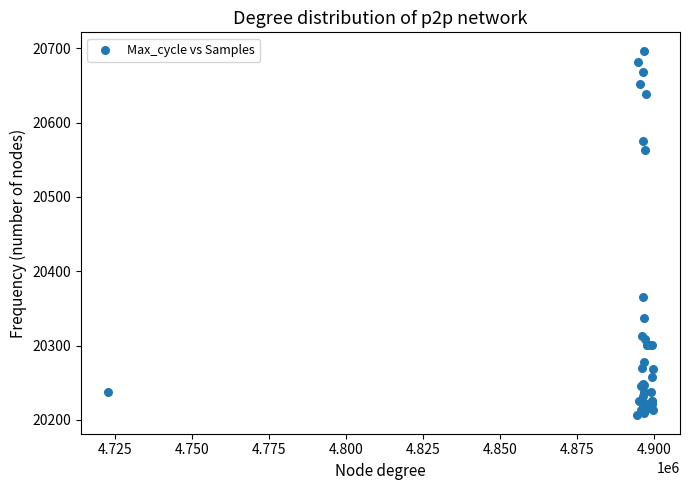

What Y value in the scatter plot is closest to 20451?

20365